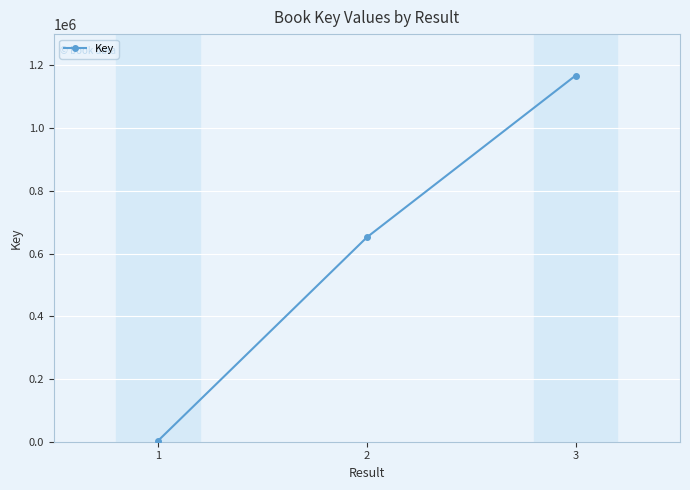

What is the change in value from 2 to 3?

+516019